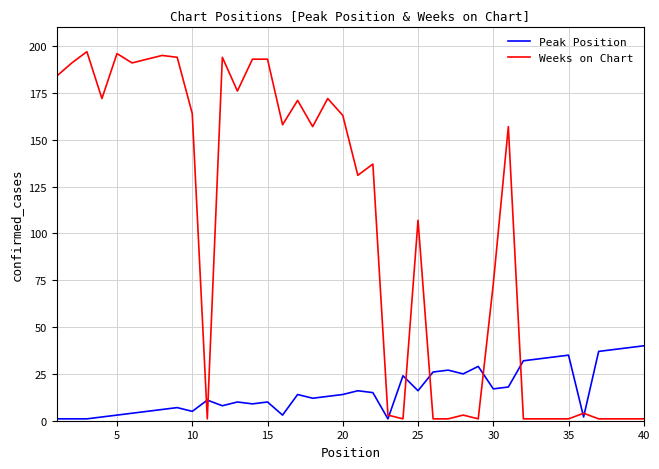

Which series has the largest range (max minus min)?

Weeks on Chart